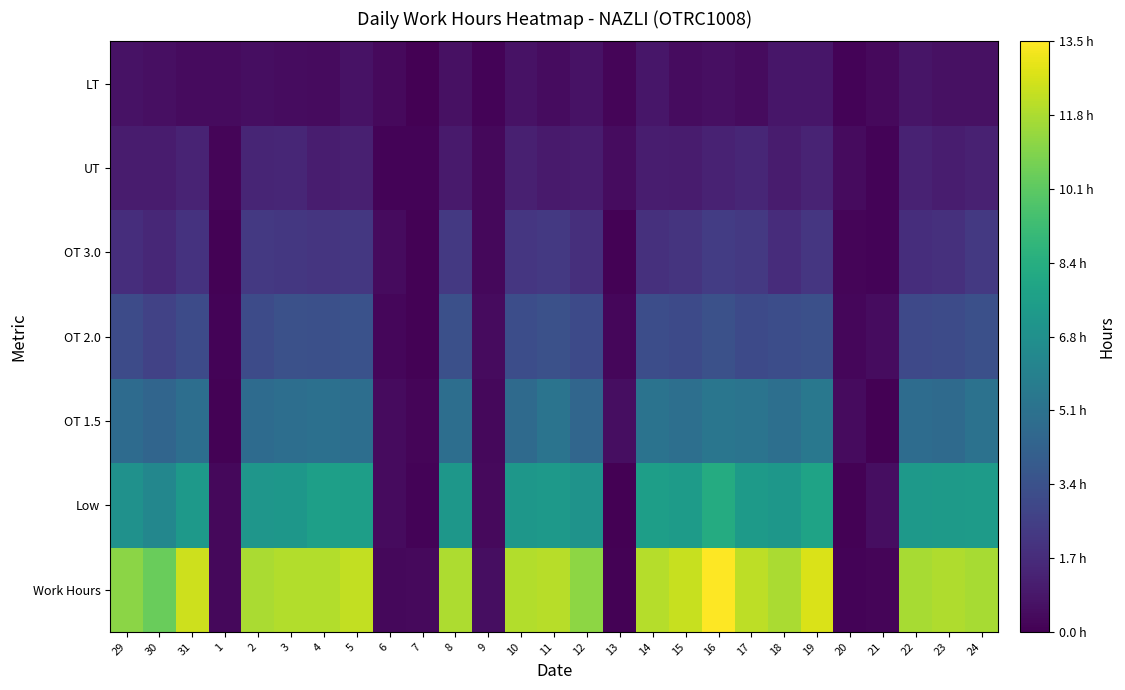

What is the total value across all series at 18?

30.7